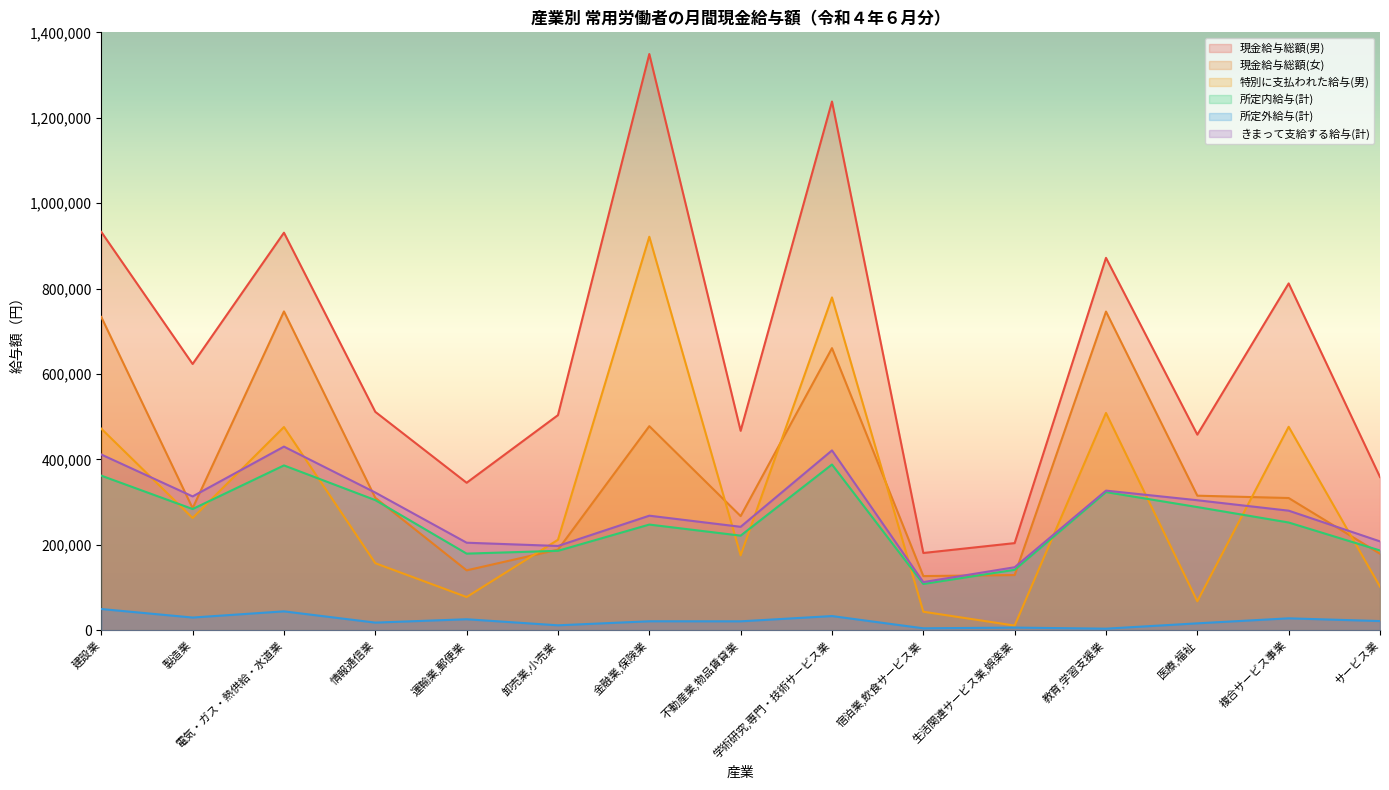

What is the difference between the きまって支給する給与(計) values at 学術研究,専門・技術サービス業 and 生活関連サービス業,娯楽業?

273583